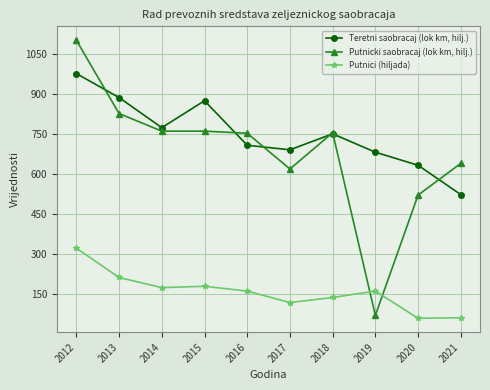

At which label is Putnici (hiljada) closest to 189?

2015